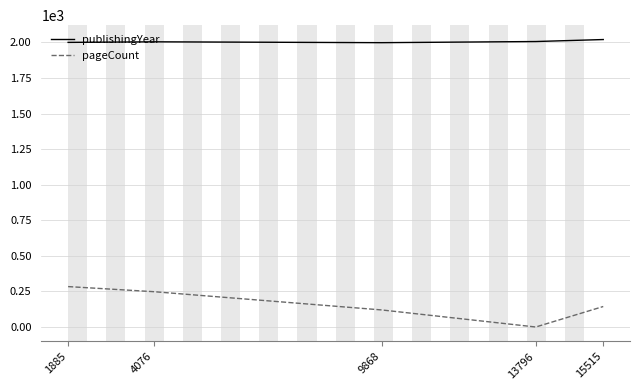

Rank the series by their maximum value, from lowest to highest.

pageCount, publishingYear